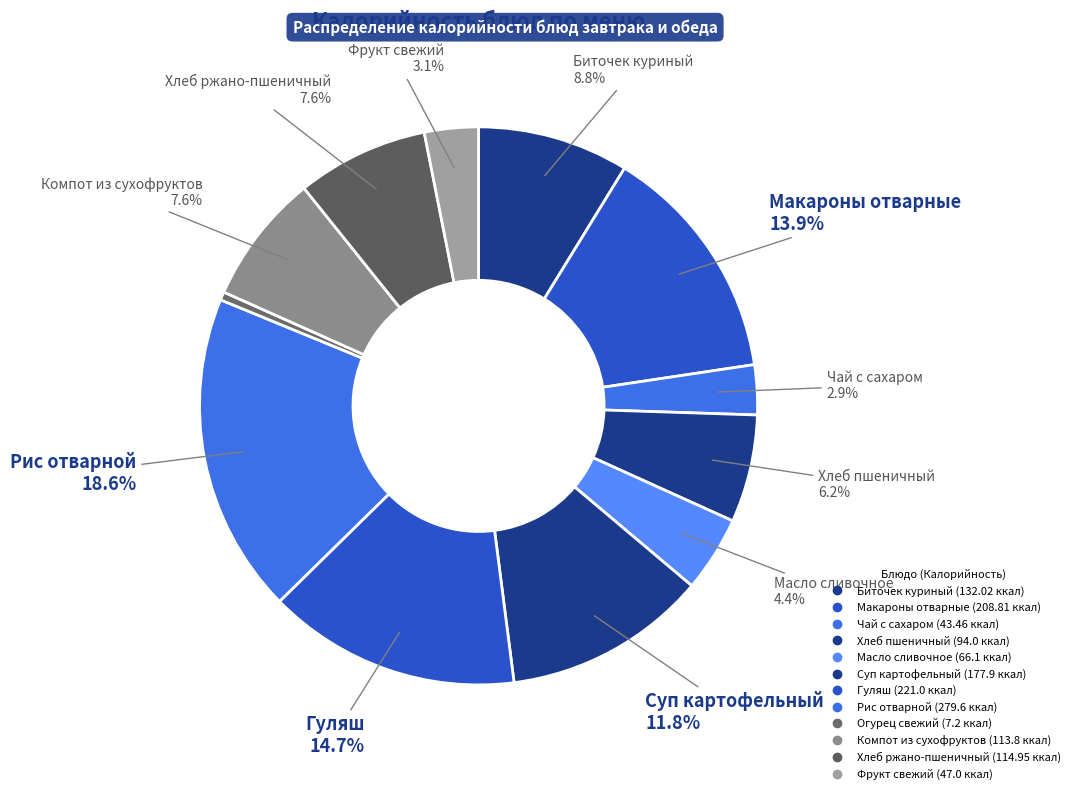

Rank the categories by value from lowest to highest.

Огурец свежий, Чай с сахаром, Фрукт свежий, Масло сливочное, Хлеб пшеничный, Компот из сухофруктов, Хлеб ржано-пшеничный, Биточек куриный, Суп картофельный, Макароны отварные, Гуляш, Рис отварной